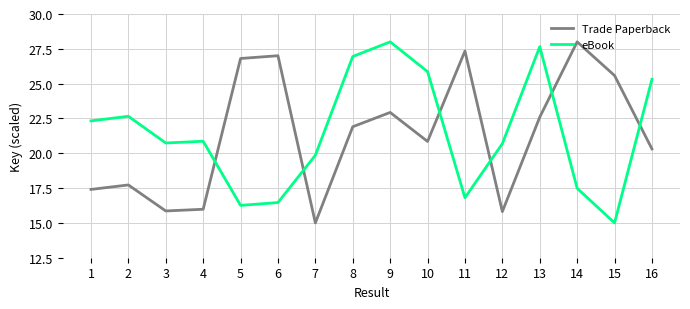

What is the difference between the second highest and second lowest values in the eBook series?

11.4